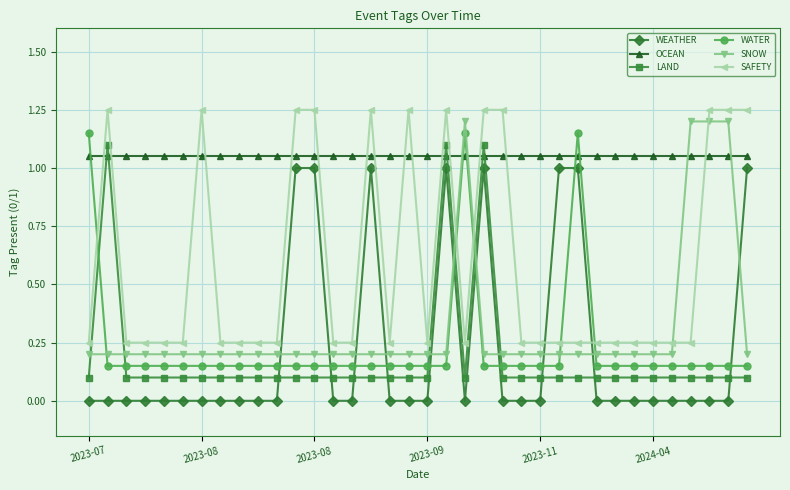

Which series has the largest total across all categories?

OCEAN